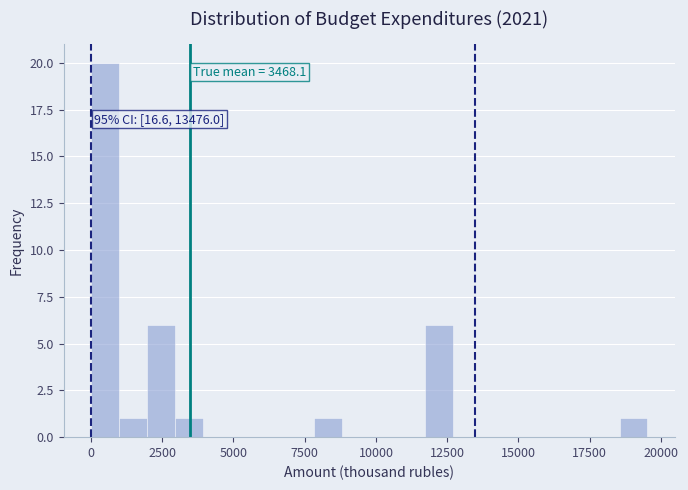

Read against the x-axis, roughly where is the centre of the tallest bar?

500